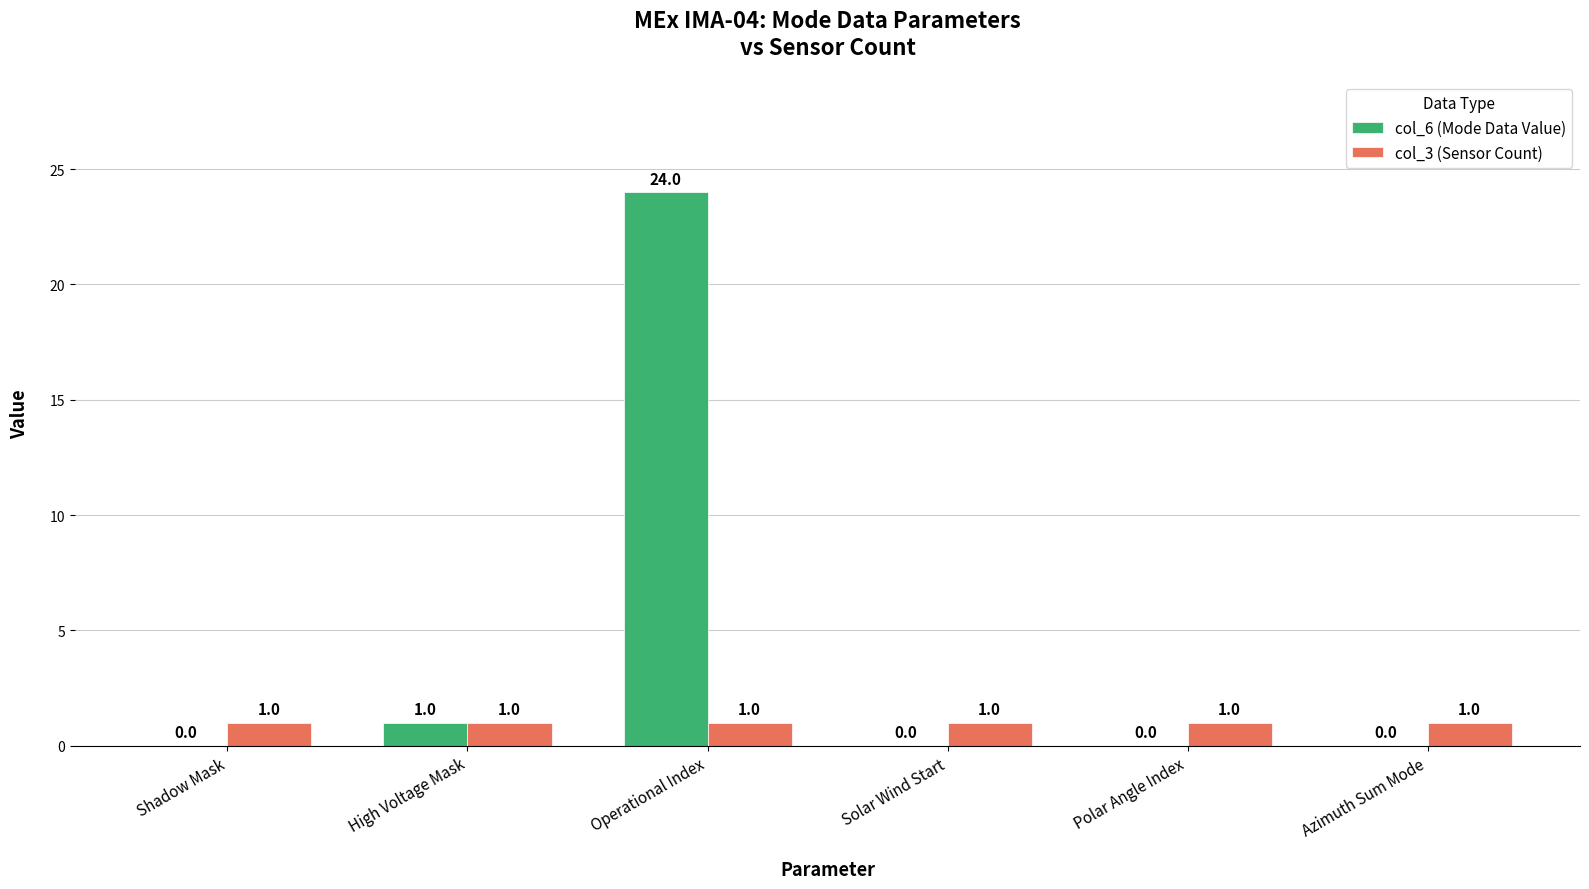

How many distinct data groups are displayed?

2